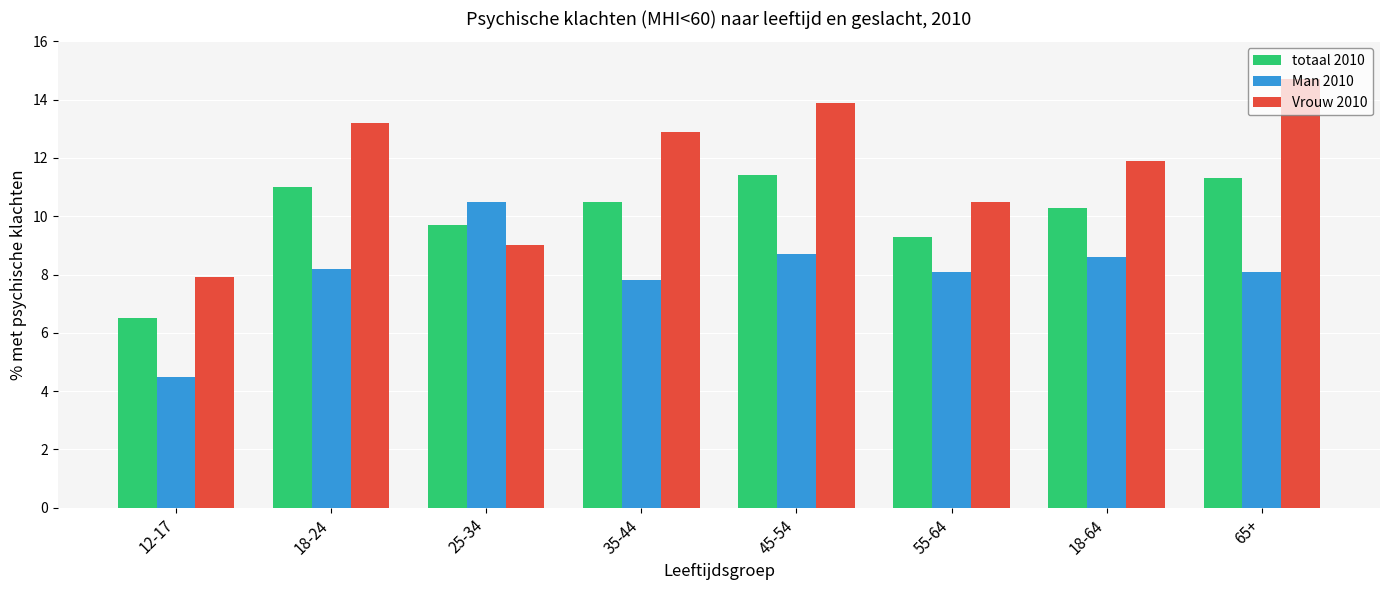

What is the difference between the second highest and minimum values in the Vrouw 2010 series?

6.0